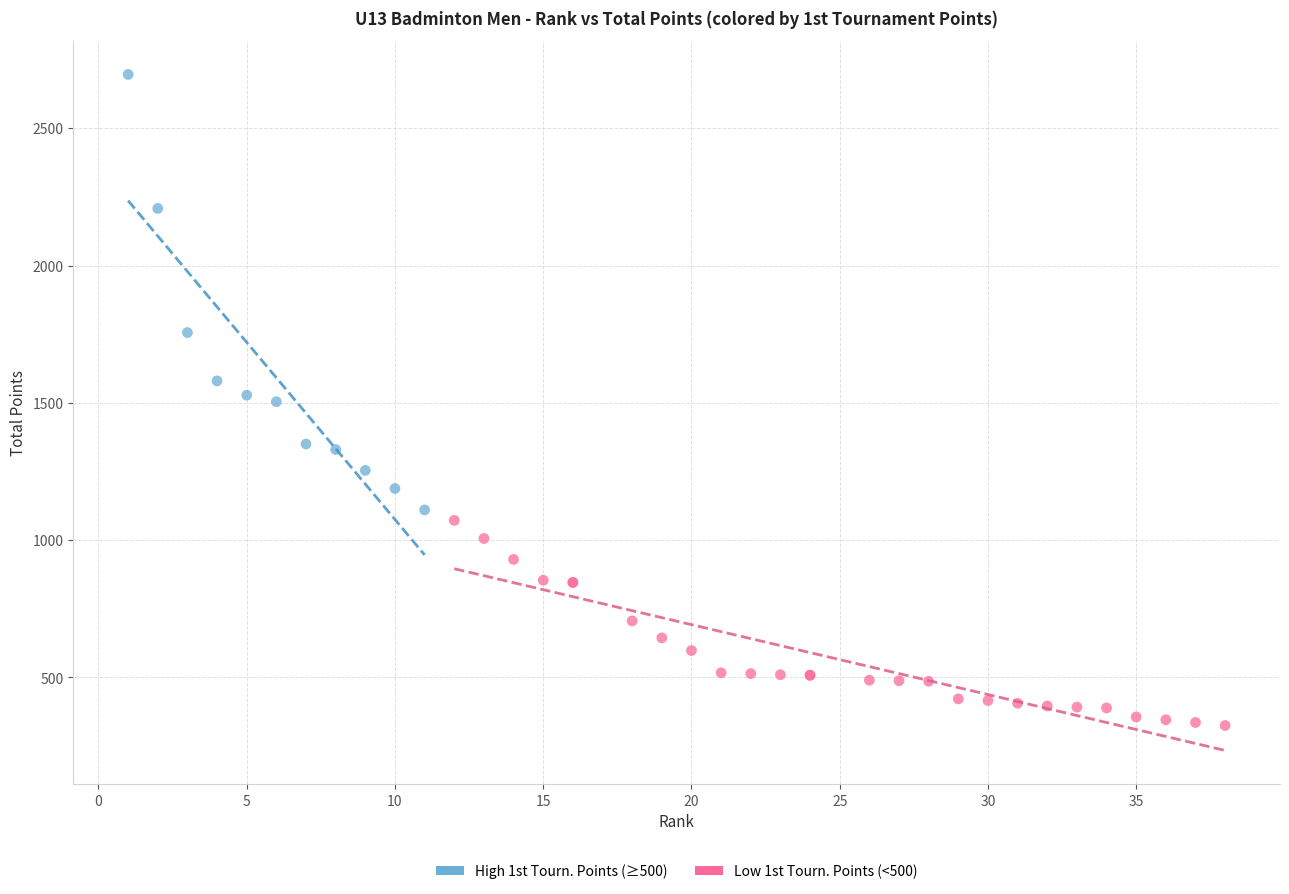

Which series has the widest spread of Y values?

High 1st Tourn. Points (≥500)